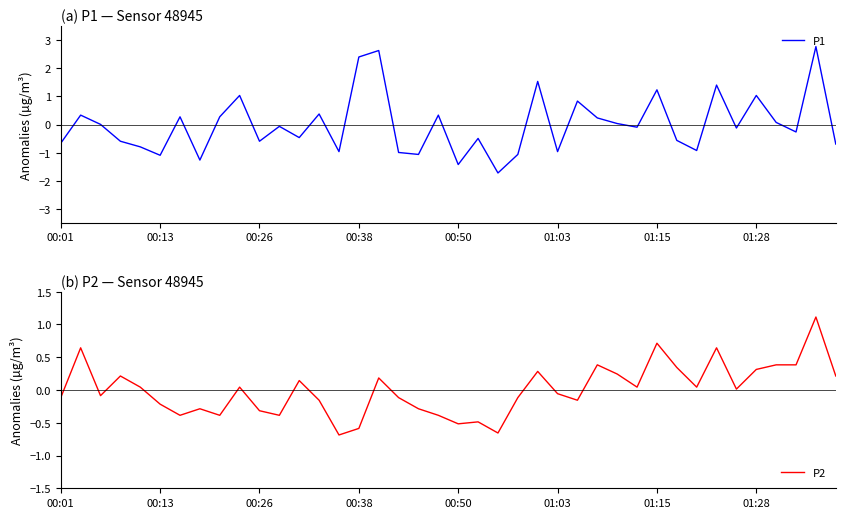

What value does the P1 series have at 12?

-0.5